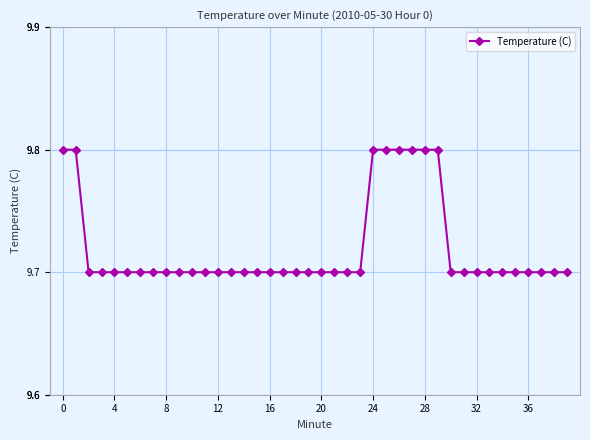

What is the average value?

9.7